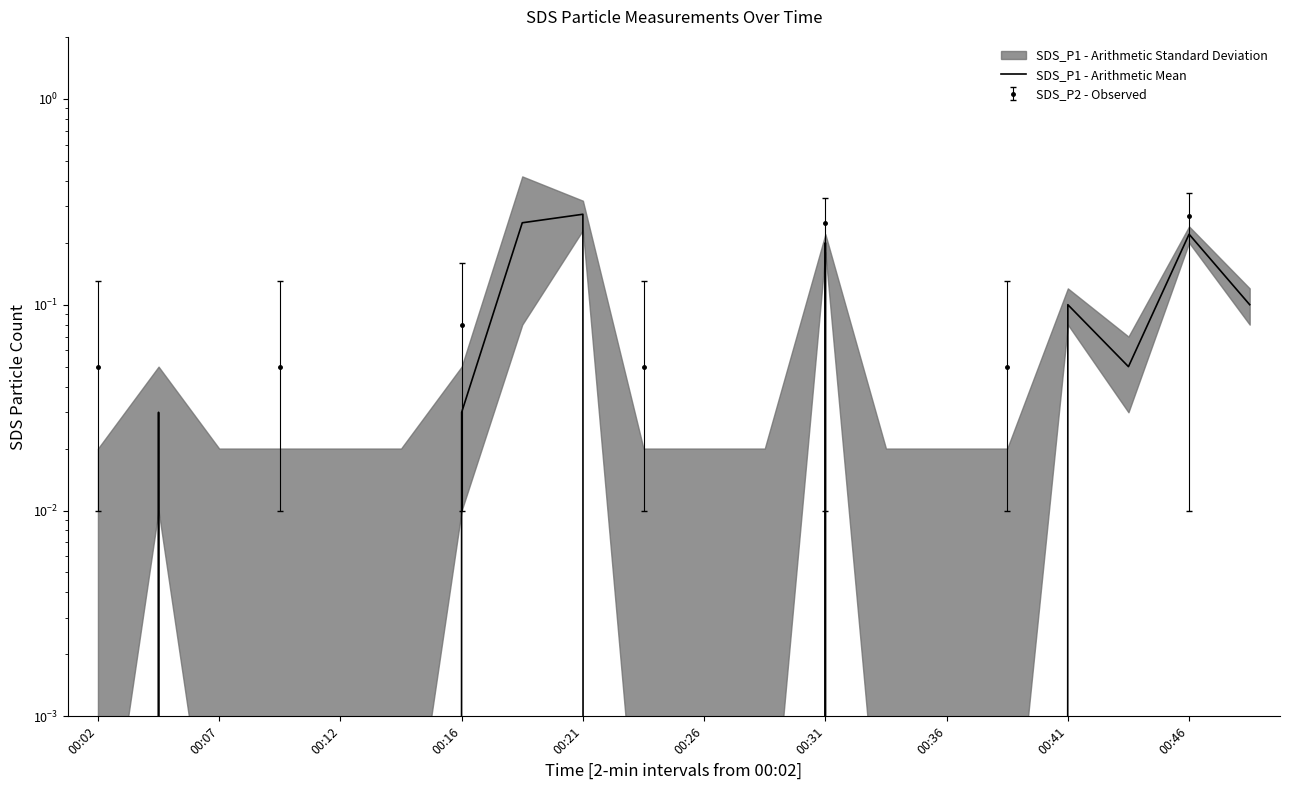

What is the label of the 10th point from the left?

00:46